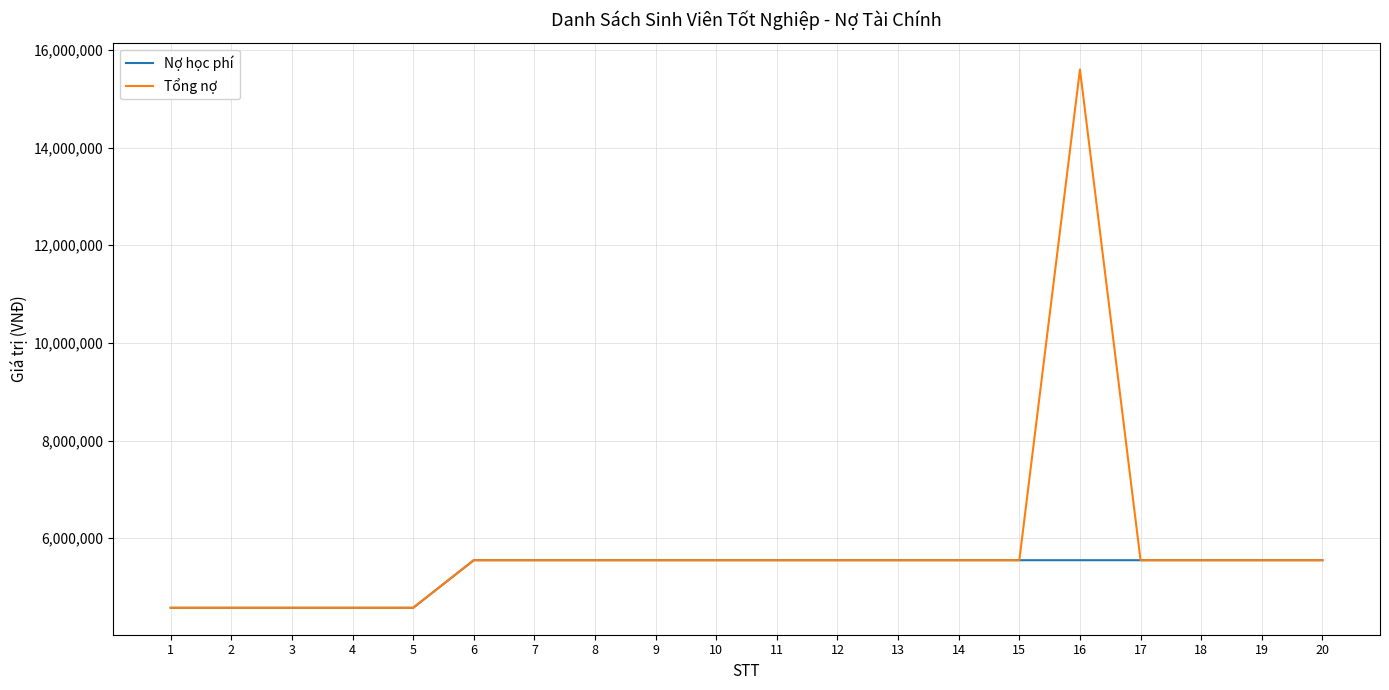

The value of Tổng nợ at 19 is 3675147. True or false?

False